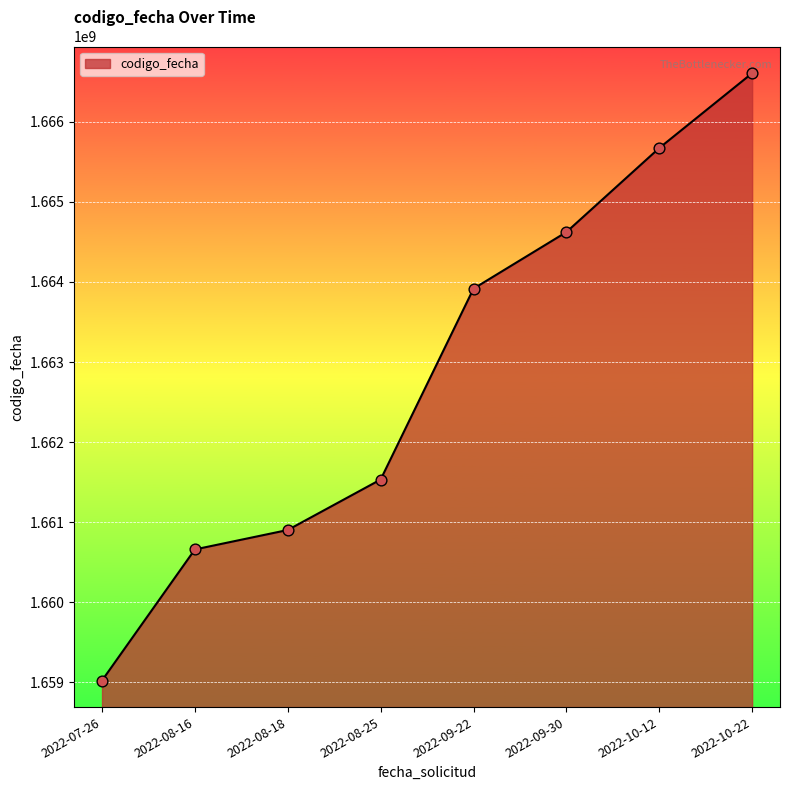

What is the change in value from 2022-08-25 to 2022-10-12?

+4140113